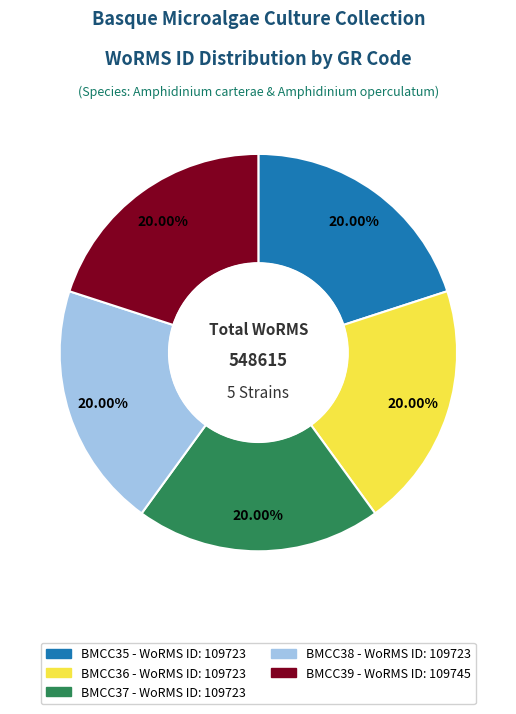

Is there a majority slice in this chart?

No